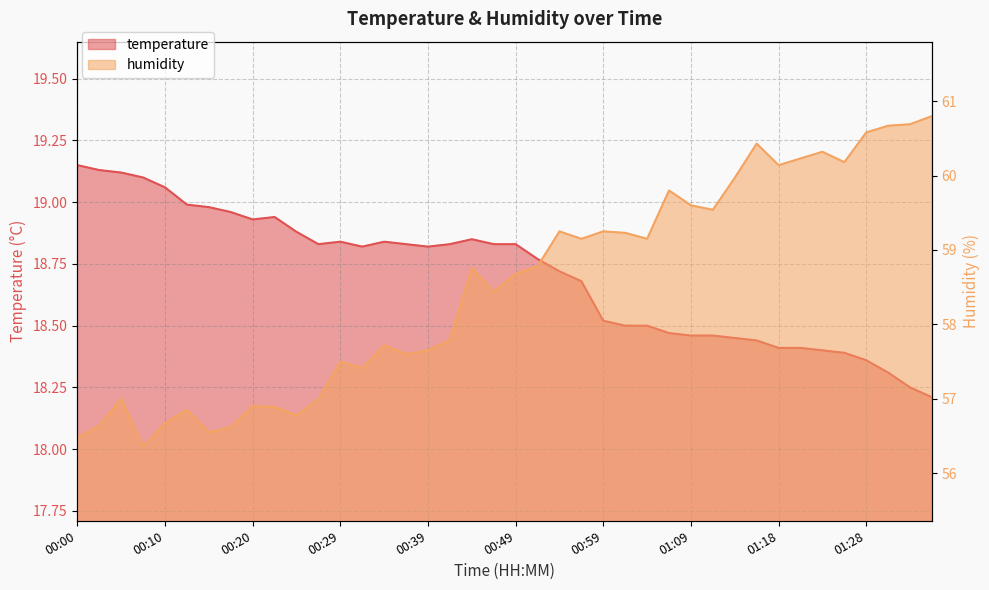

What is the minimum value for temperature?

18.2